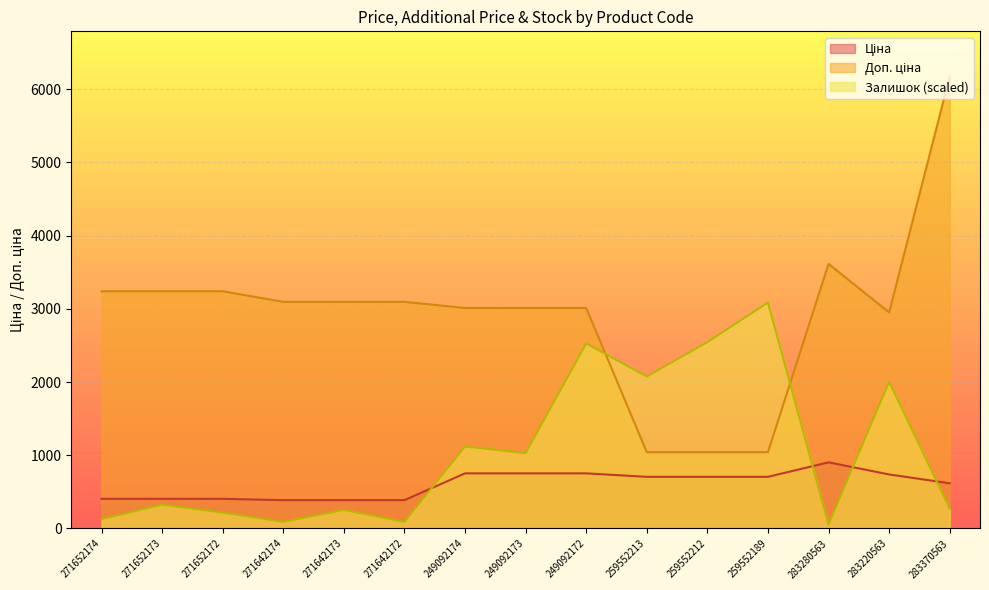

Rank the series by their maximum value, from highest to lowest.

Доп. ціна, Залишок, Ціна